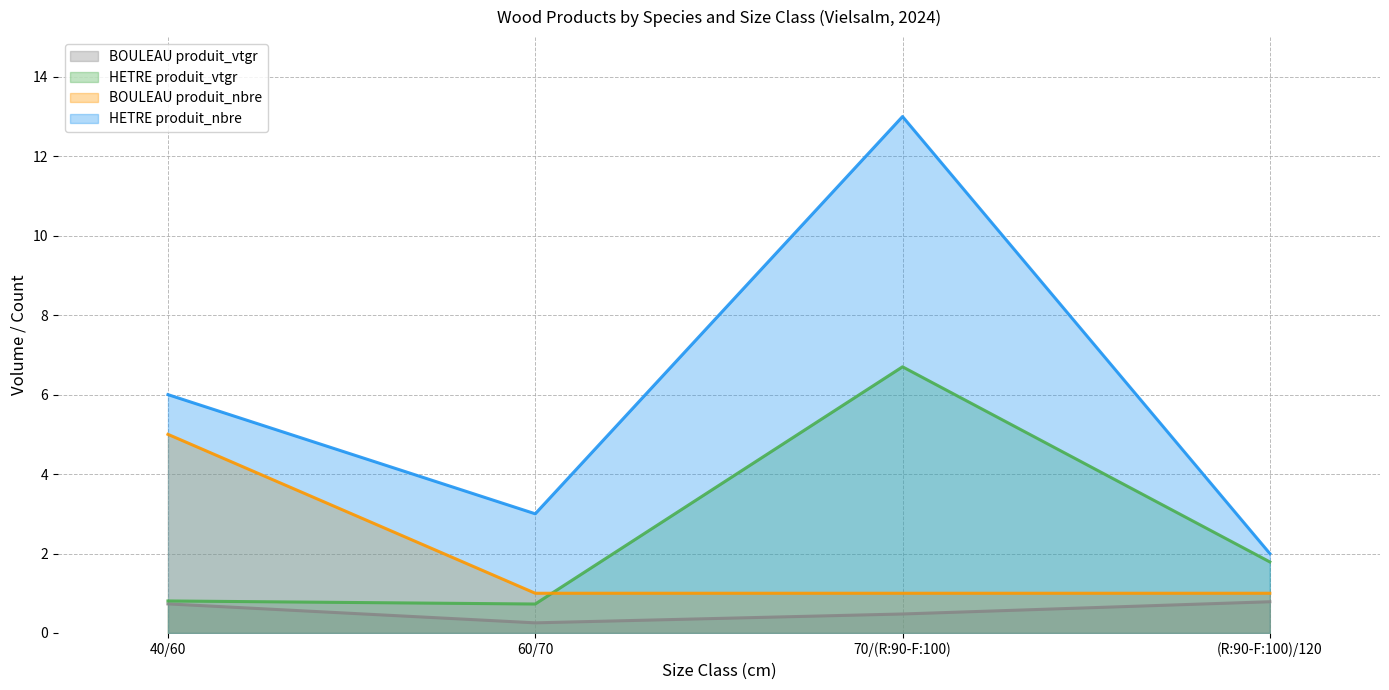

What is the label of the 4th point from the left?

(R:90-F:100)/120